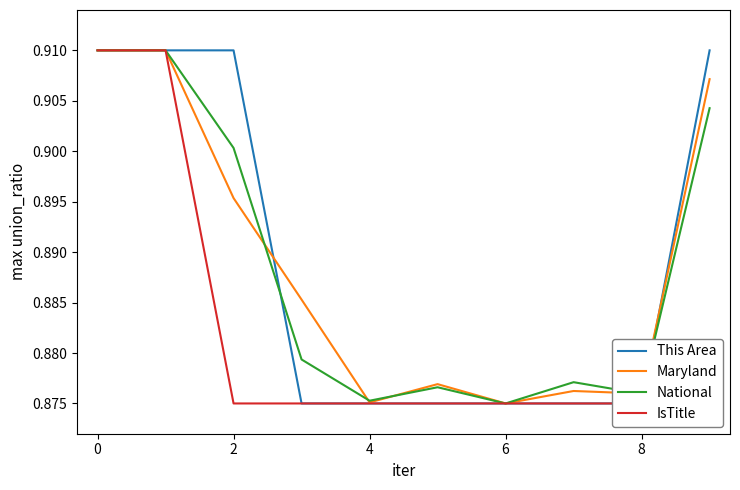

Reading left to right, transcribe all the data shown in this chart.

This Area: 0.9	0.9	0.9	0.9	0.9	0.9	0.9	0.9	0.9	0.9
Maryland: 0.9	0.9	0.9	0.9	0.9	0.9	0.9	0.9	0.9	0.9
National: 0.9	0.9	0.9	0.9	0.9	0.9	0.9	0.9	0.9	0.9
IsTitle: 0.9	0.9	0.9	0.9	0.9	0.9	0.9	0.9	0.9	0.9